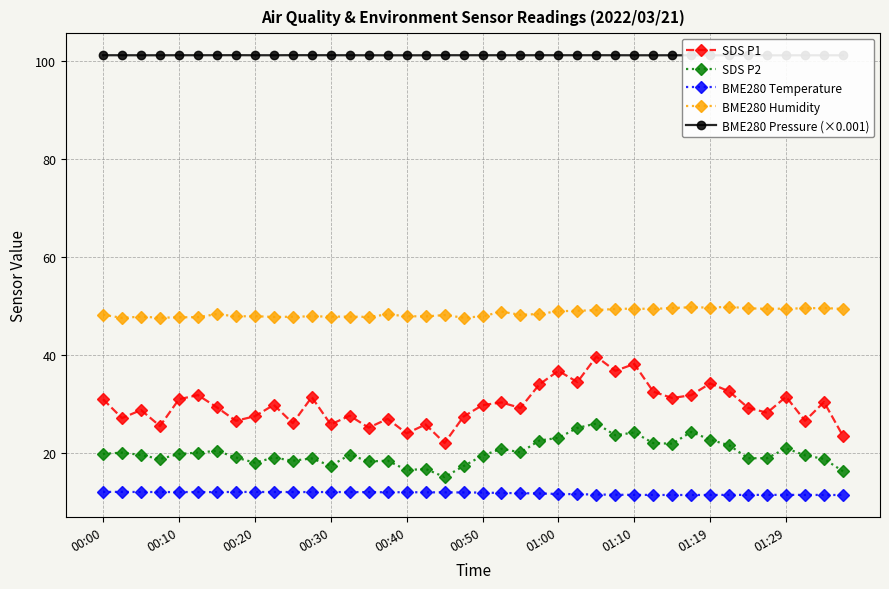

True or false: SDS P1 and SDS P2 intersect in this chart.

False